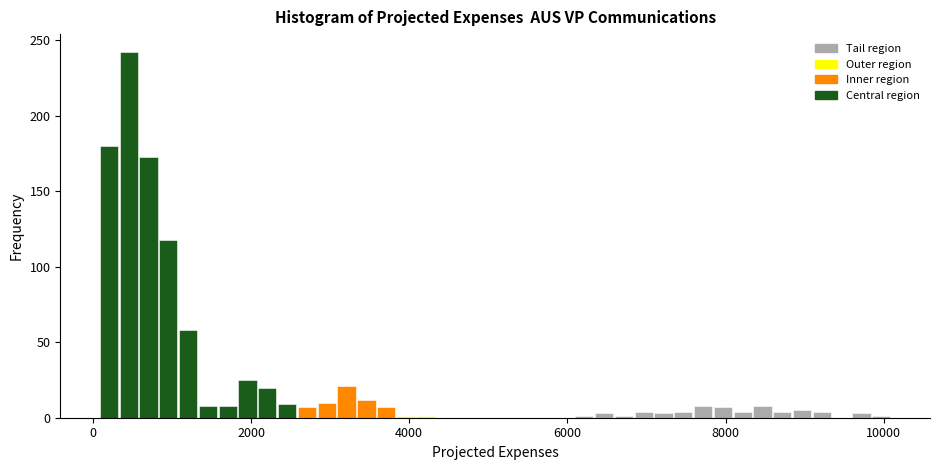

Read against the x-axis, roughly where is the centre of the tallest bar?

400